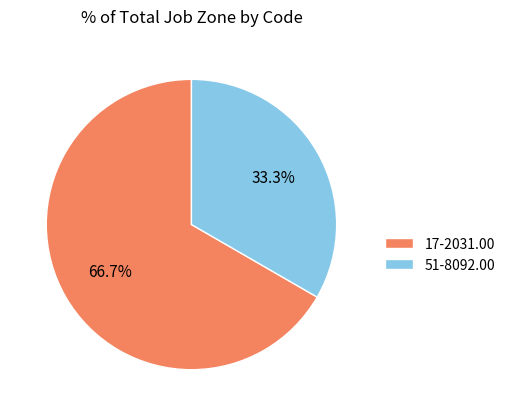

Count the number of slices in the pie.

2